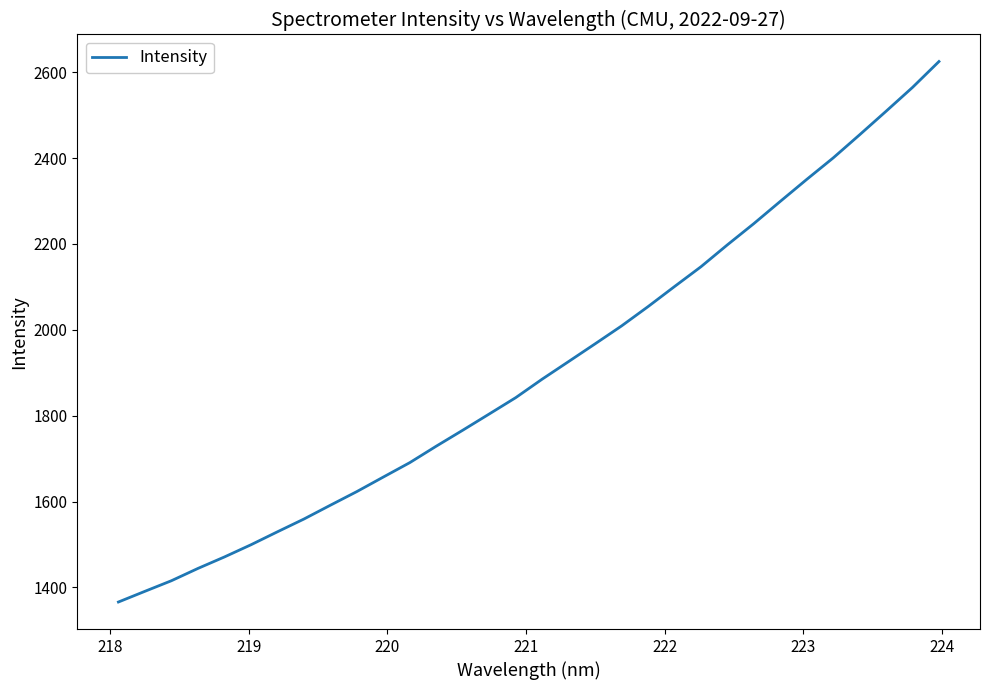

What is the maximum value shown in the chart?

2625.0